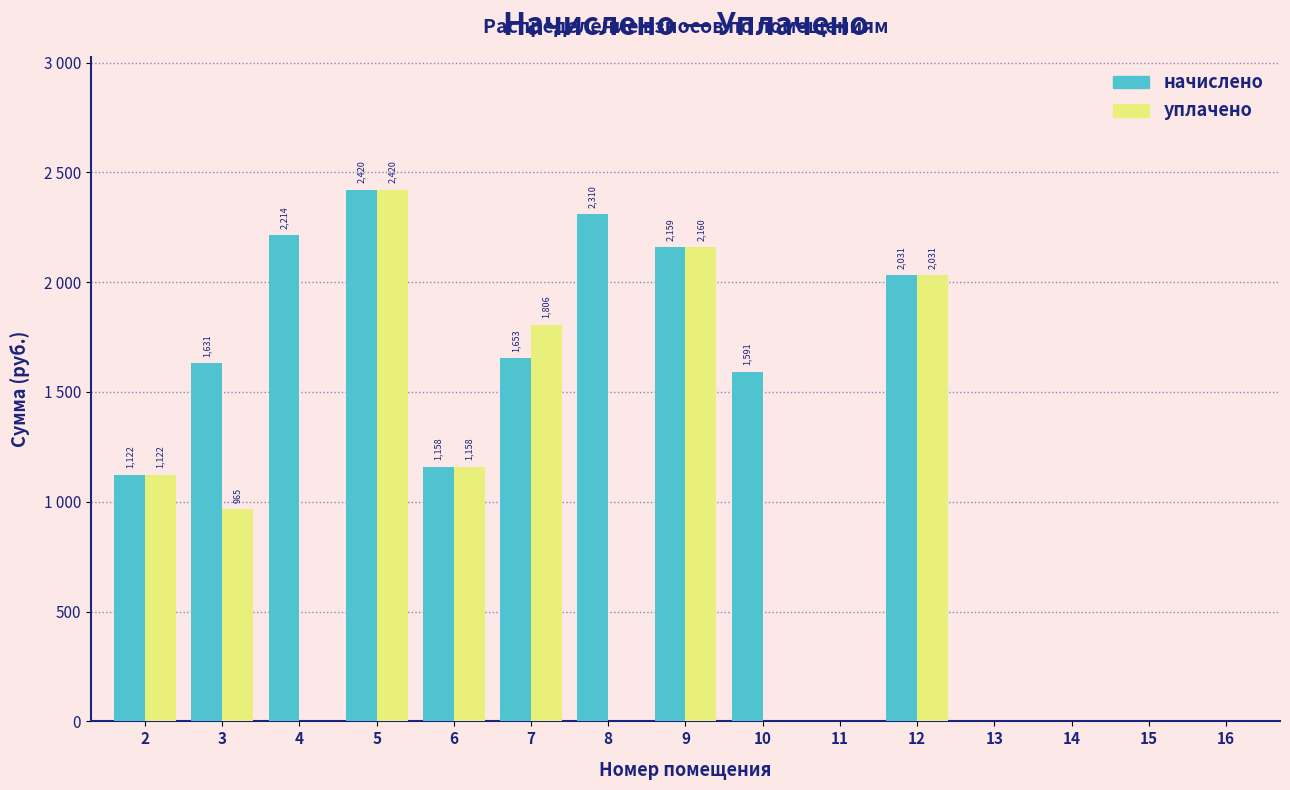

Are the bars grouped side by side (vs. stacked)?

Yes